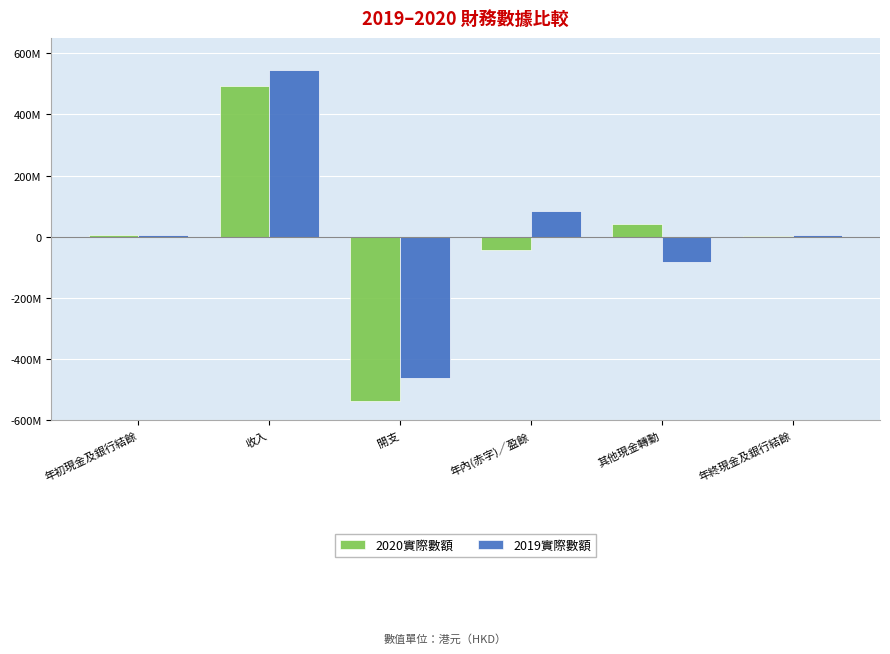

At which label does 2019實際數額 reach its peak?

收入